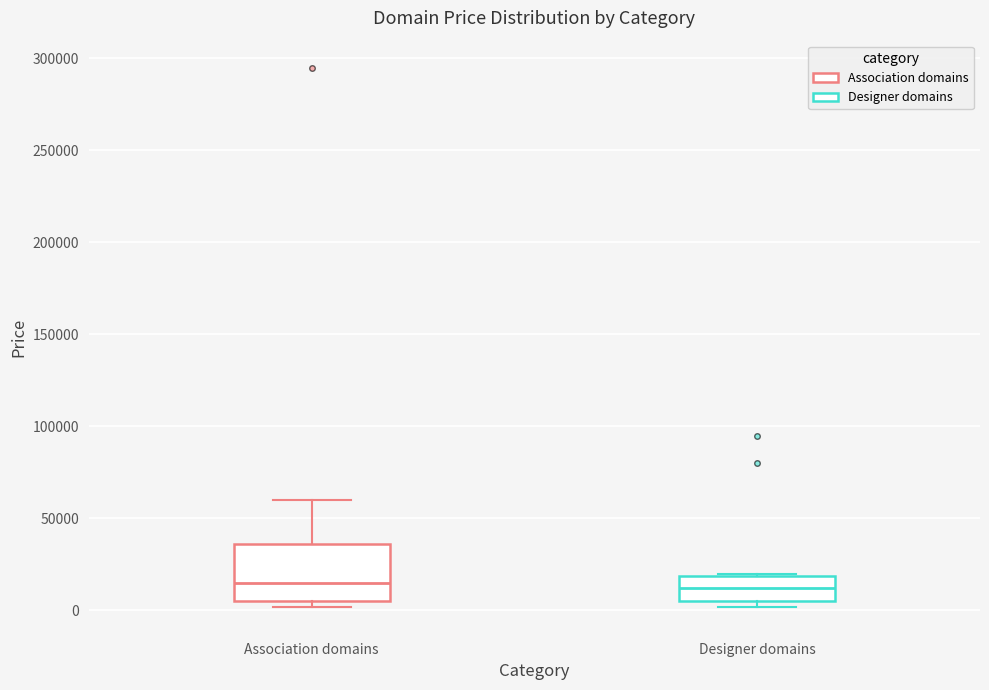

Where does the upper whisker of the box for Association domains end on the y-axis? The values are not printed on the chart, so give them approximately, as read against the axis.

60000